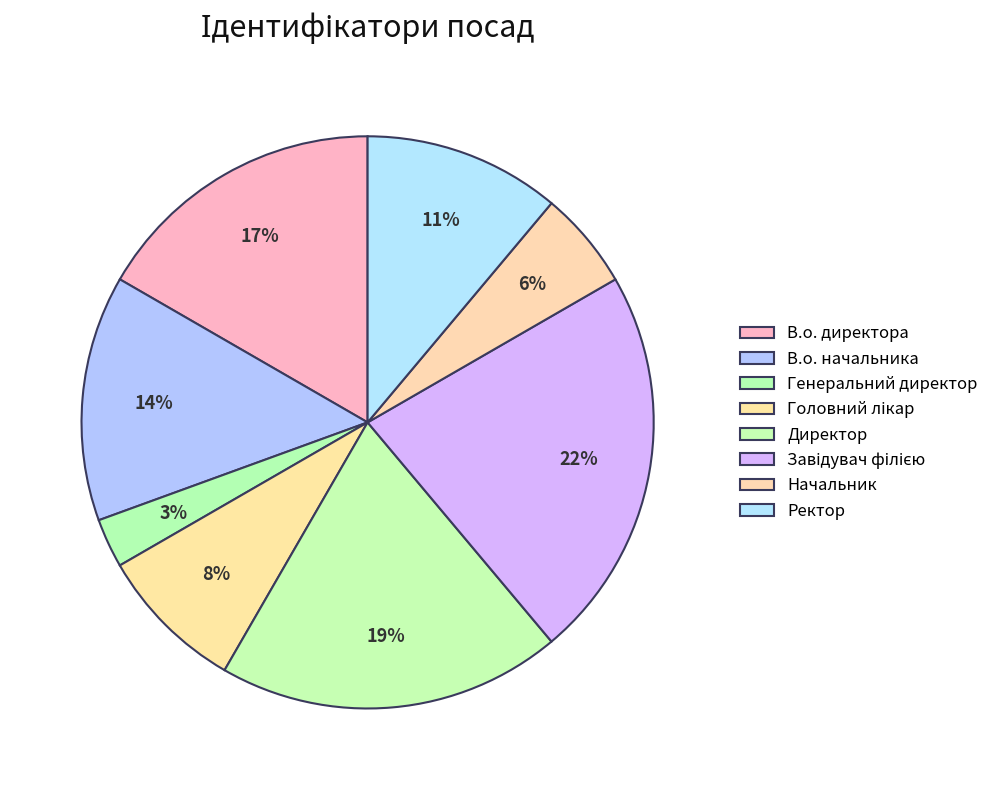

Does any single category account for the majority?

No